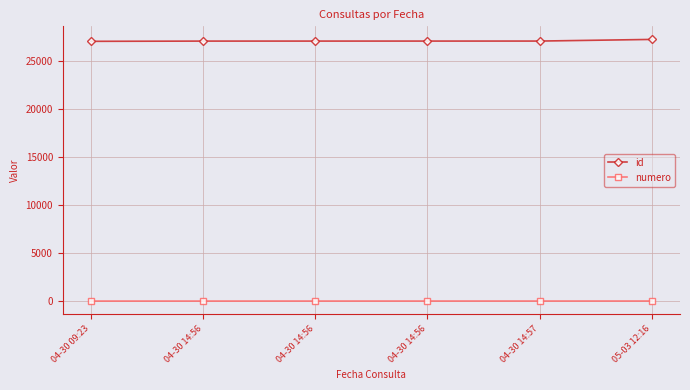

True or false: numero and id cross at least once.

False